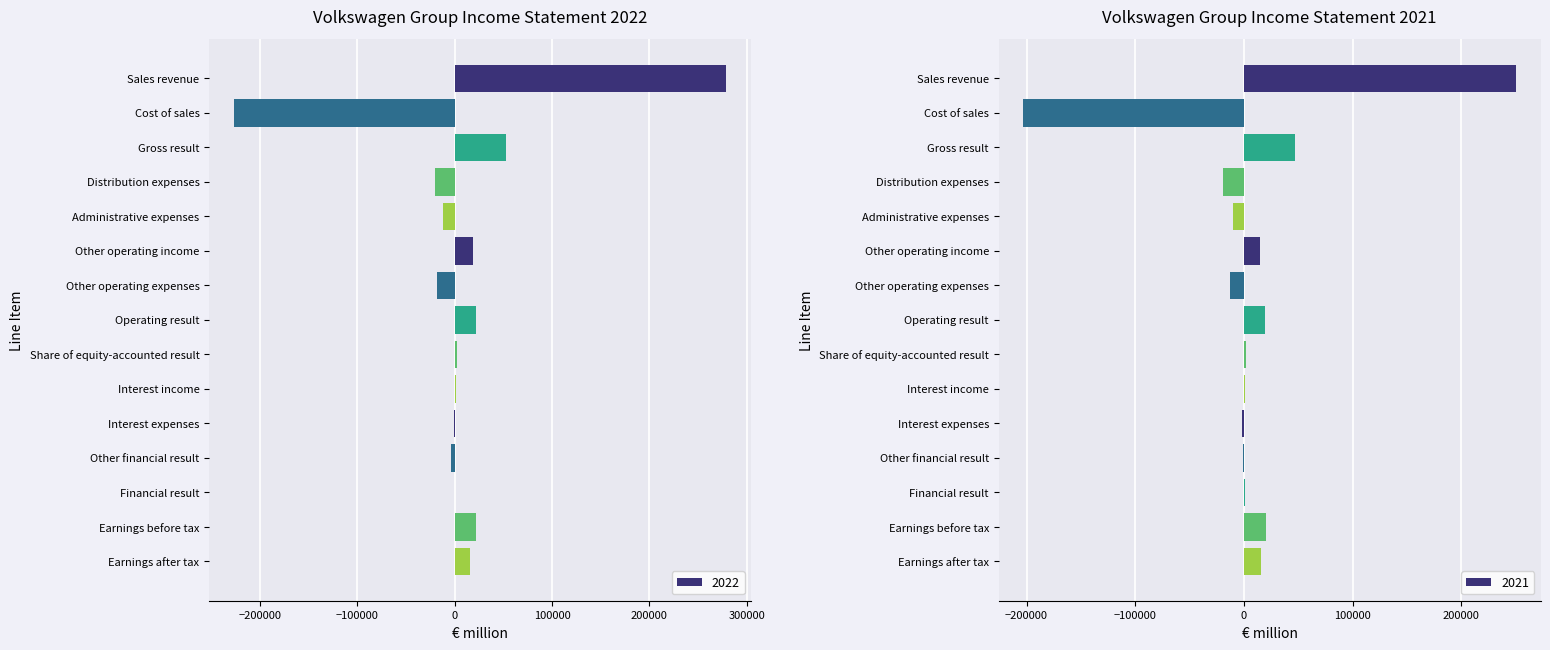

Which series has the widest spread of values?

2022